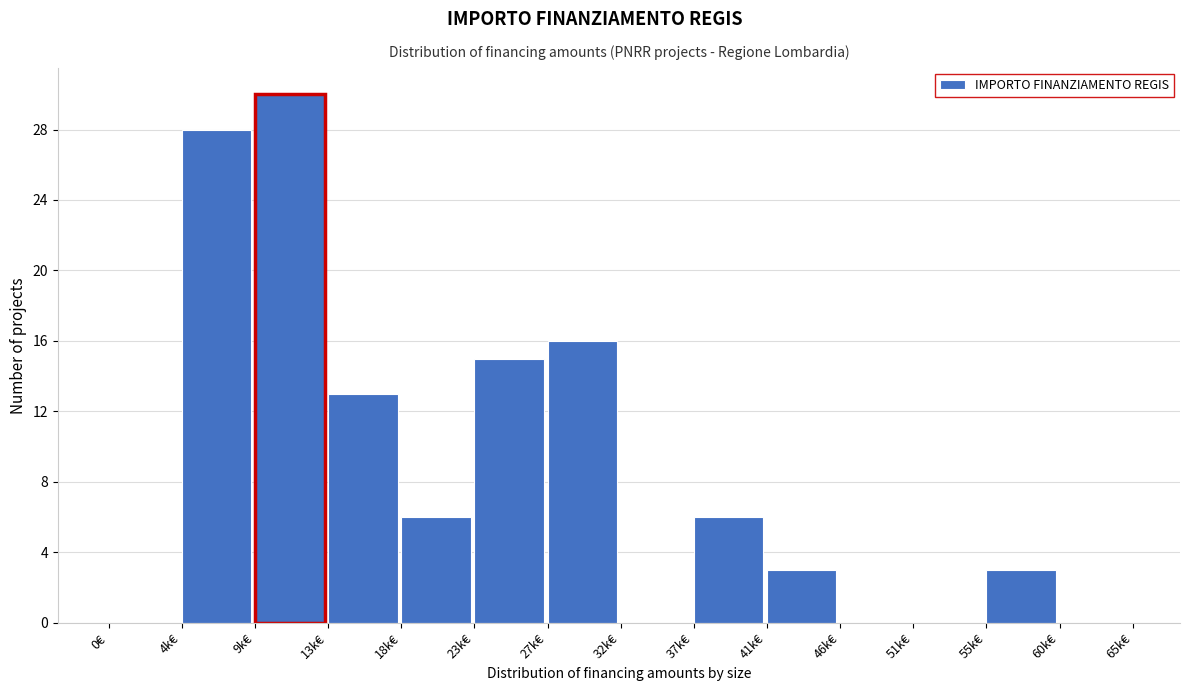

Reading right to left, transcribe all the data shown in this chart.

60k€=0	55k€=3	51k€=0	46k€=0	41k€=3	37k€=6	32k€=0	27k€=16	23k€=15	18k€=6	13k€=13	9k€=30	4k€=28	0€=0